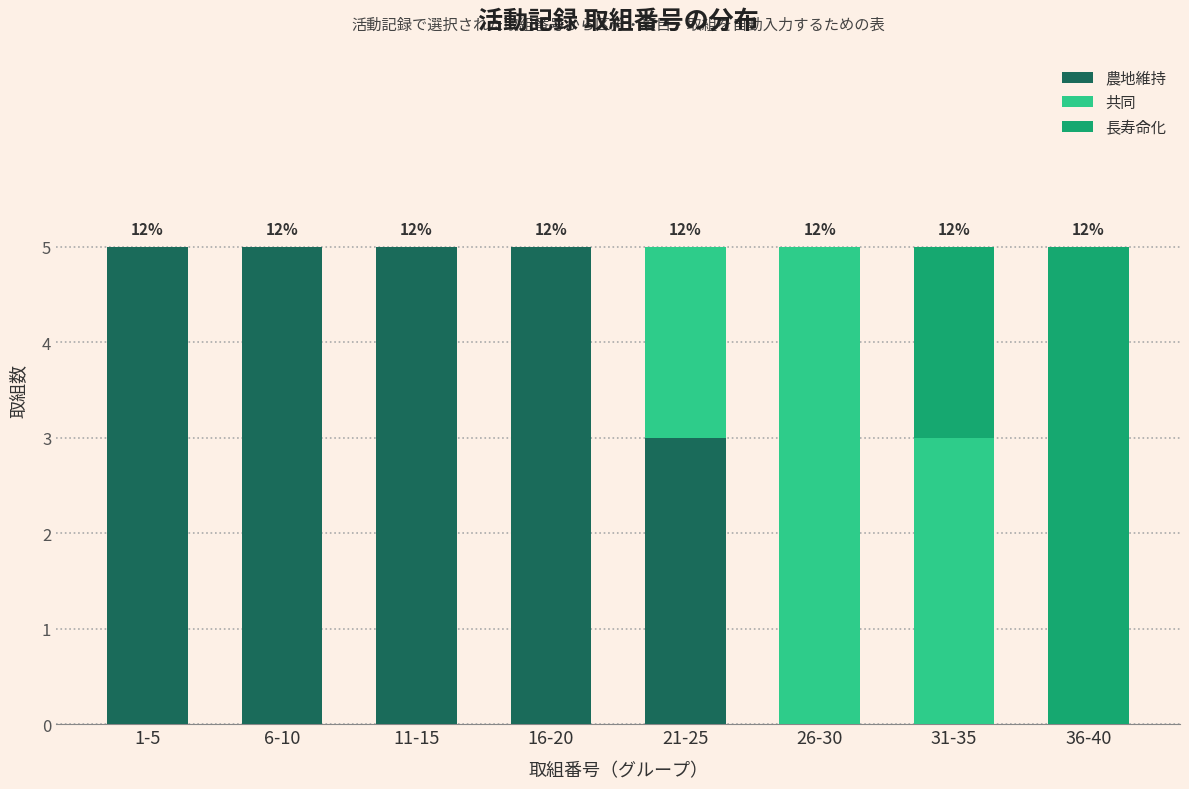

Reading right to left, list the values for the 農地維持 series.

36-40=0	31-35=0	26-30=0	21-25=3	16-20=5	11-15=5	6-10=5	1-5=5